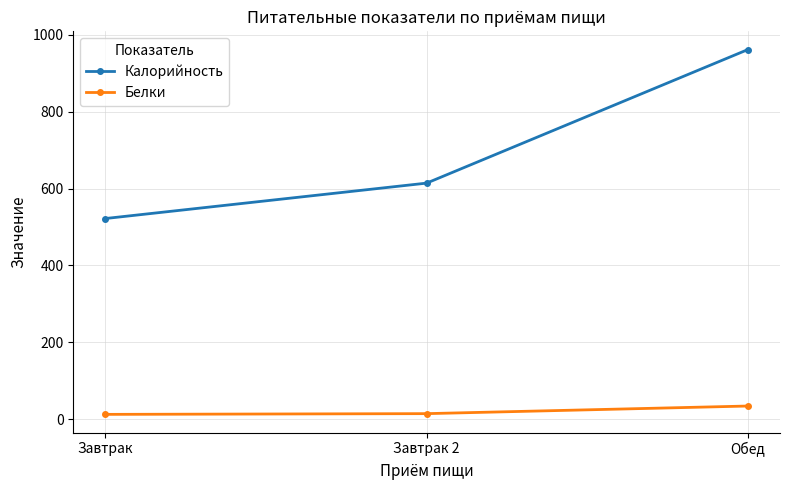

What is the label of the 1st point from the right?

Обед